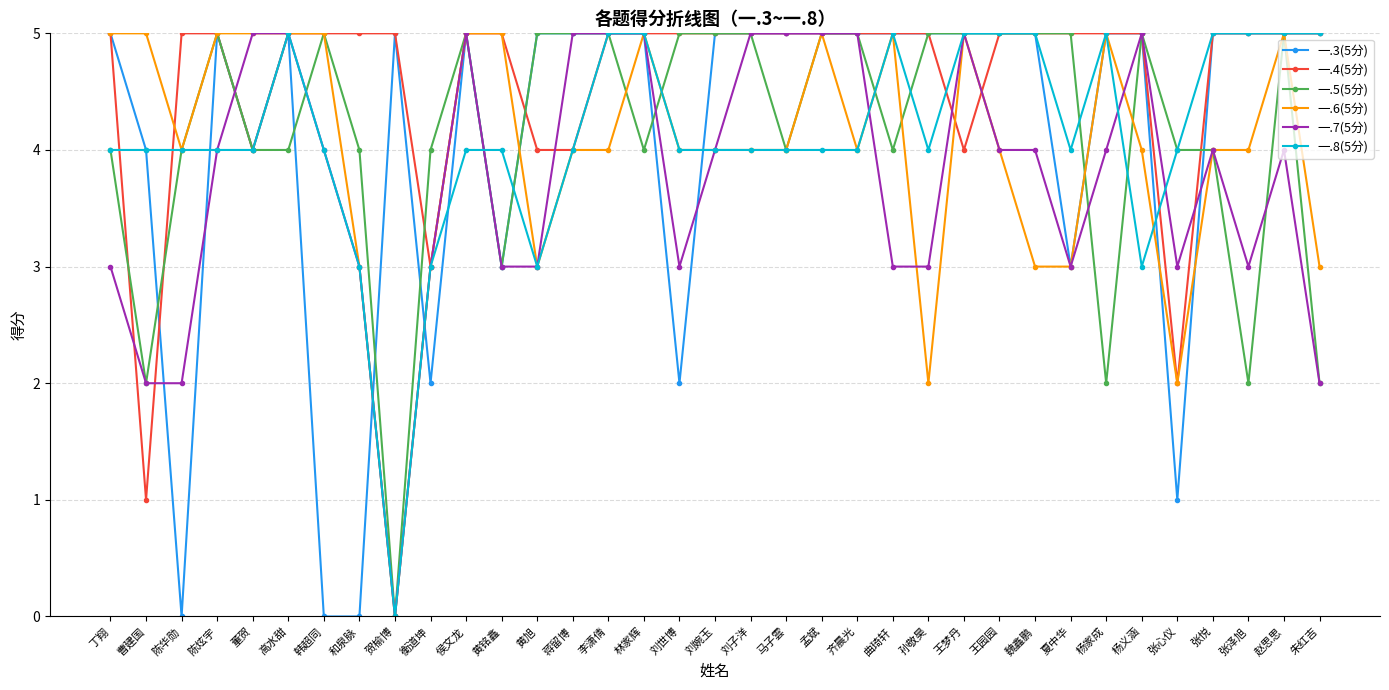

Is it true that 一.6(5分) equals 5 at 高水甜?

True